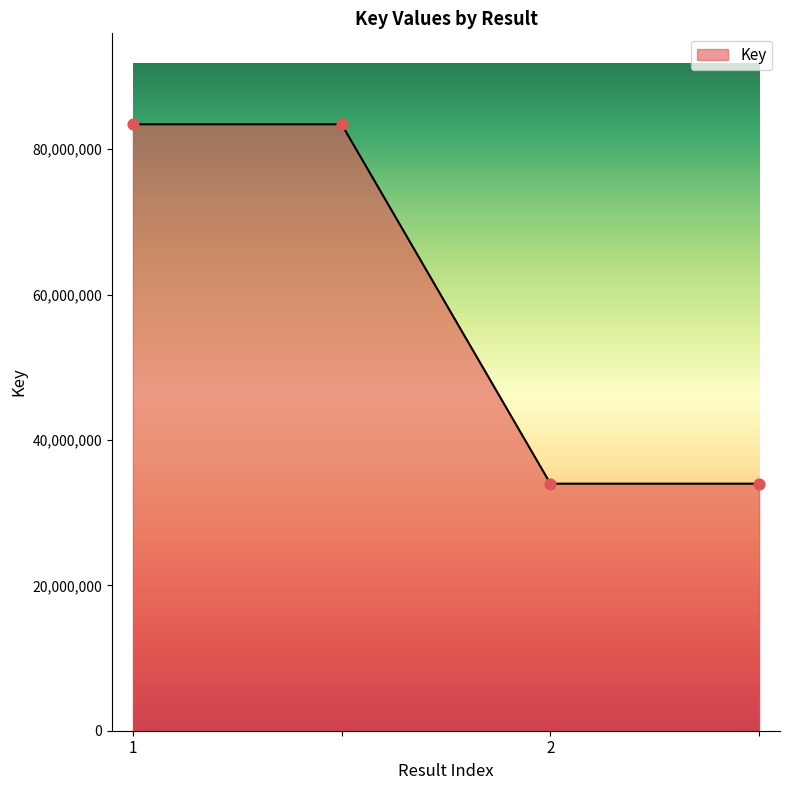

What is the smallest value displayed?

33987641